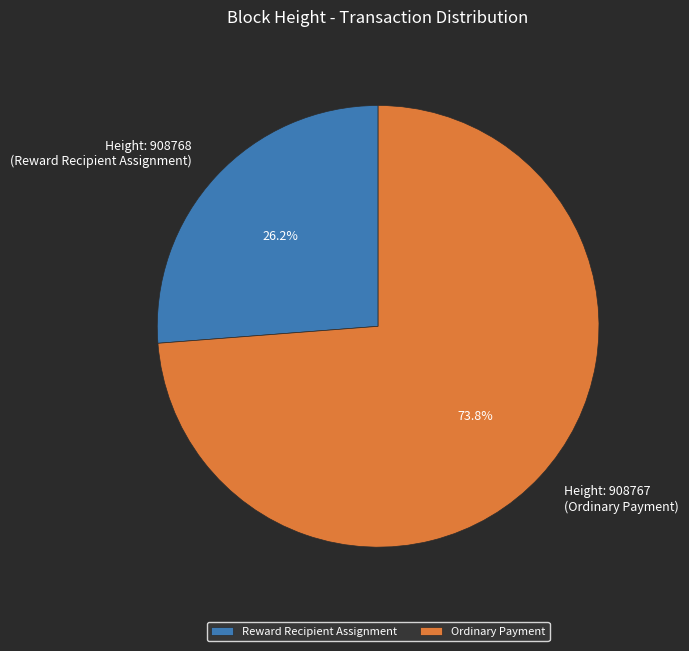

Count the number of slices in the pie.

2